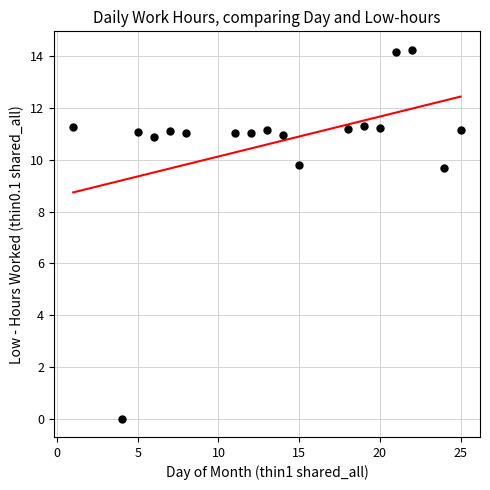

What is the range of Y values (max minus min)?

14.3